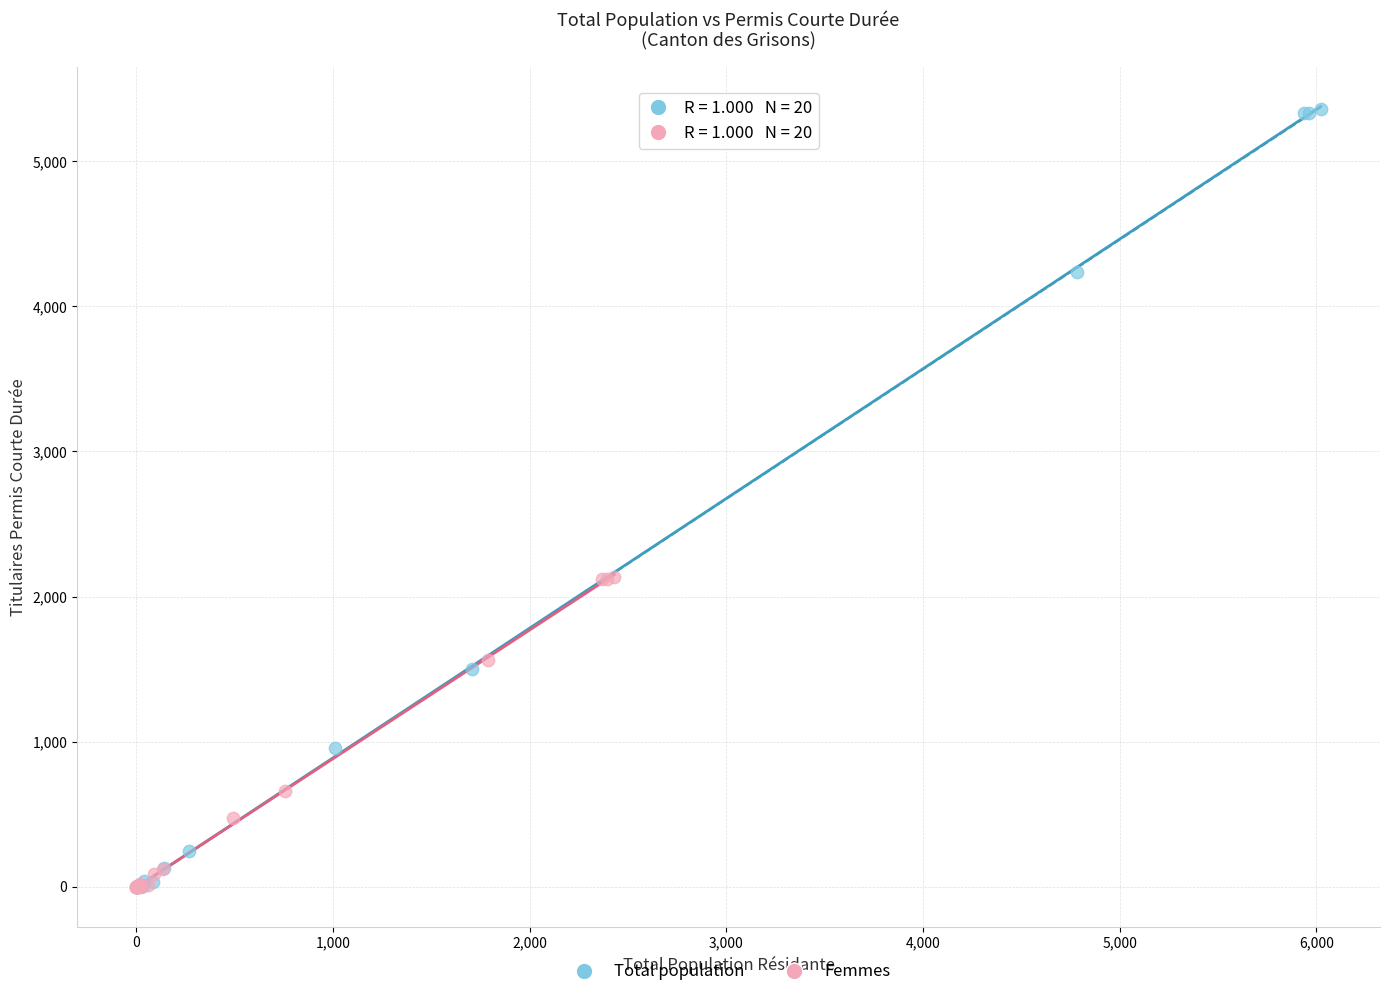

Which series has the largest Y range (max minus min)?

Total population